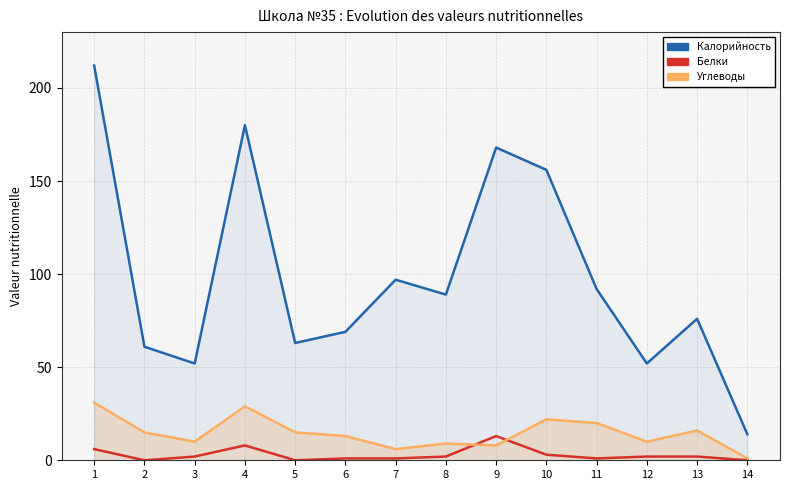

Between which two adjacent categories do Углеводы and Белки first intersect?

8 and 9